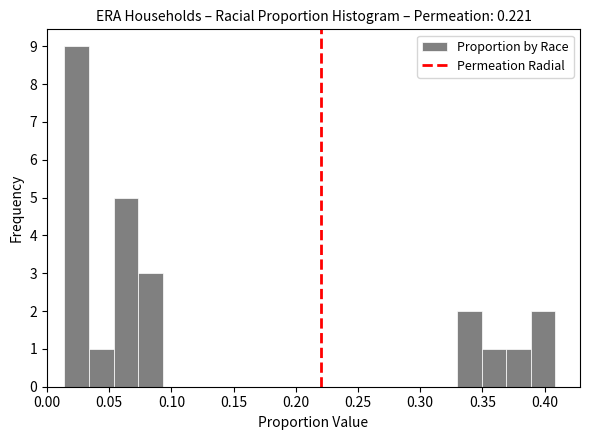

Around what value on the x-axis is the tallest bar? Give the approximate position of its centre, as read against the axis.

0.025